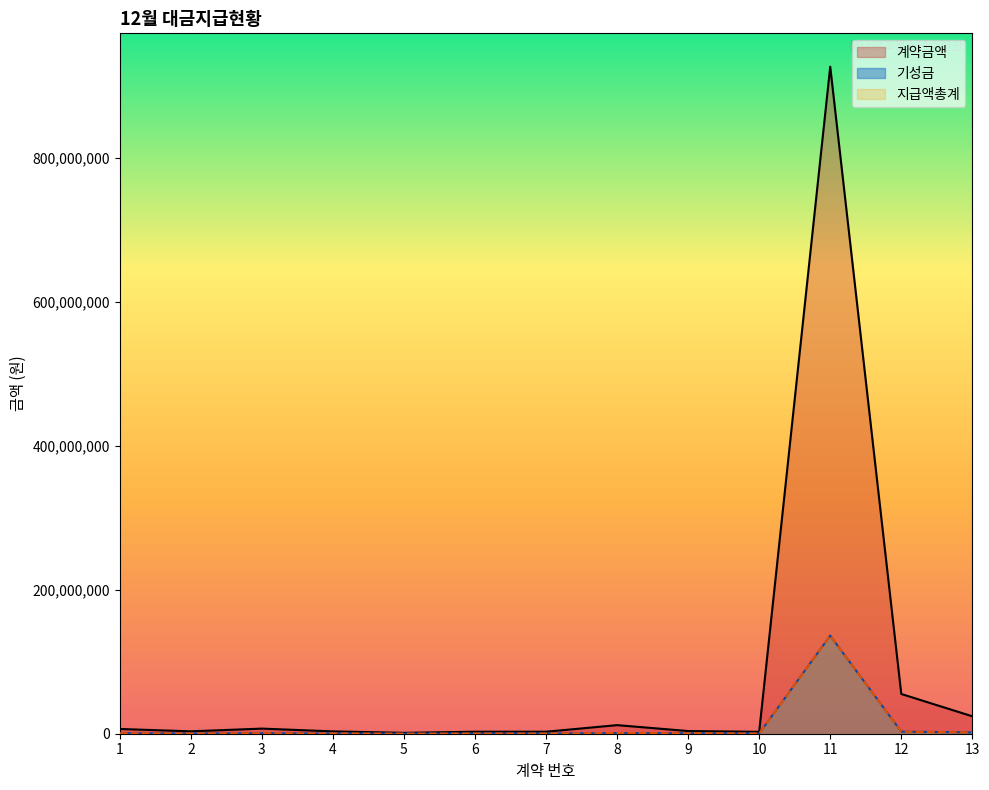

At which label does 계약금액 reach its peak?

11